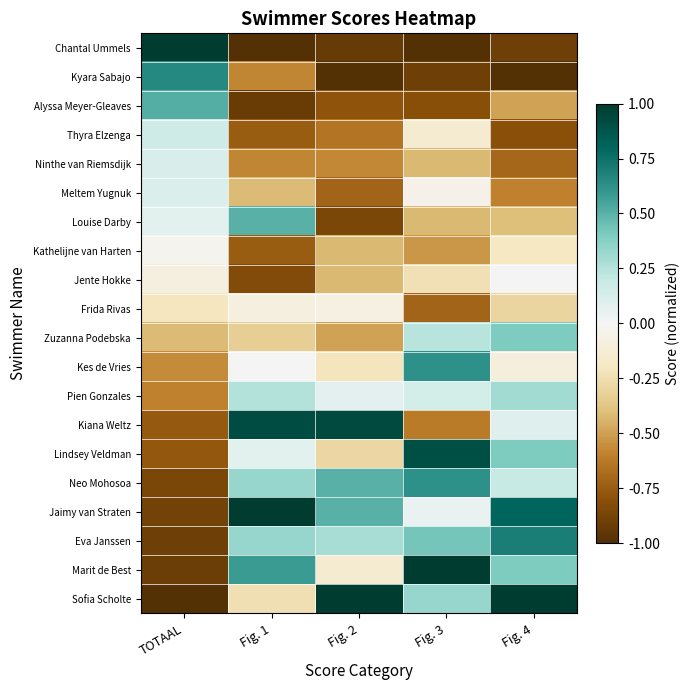

At which category is the sum across all series the highest?

Fig. 4